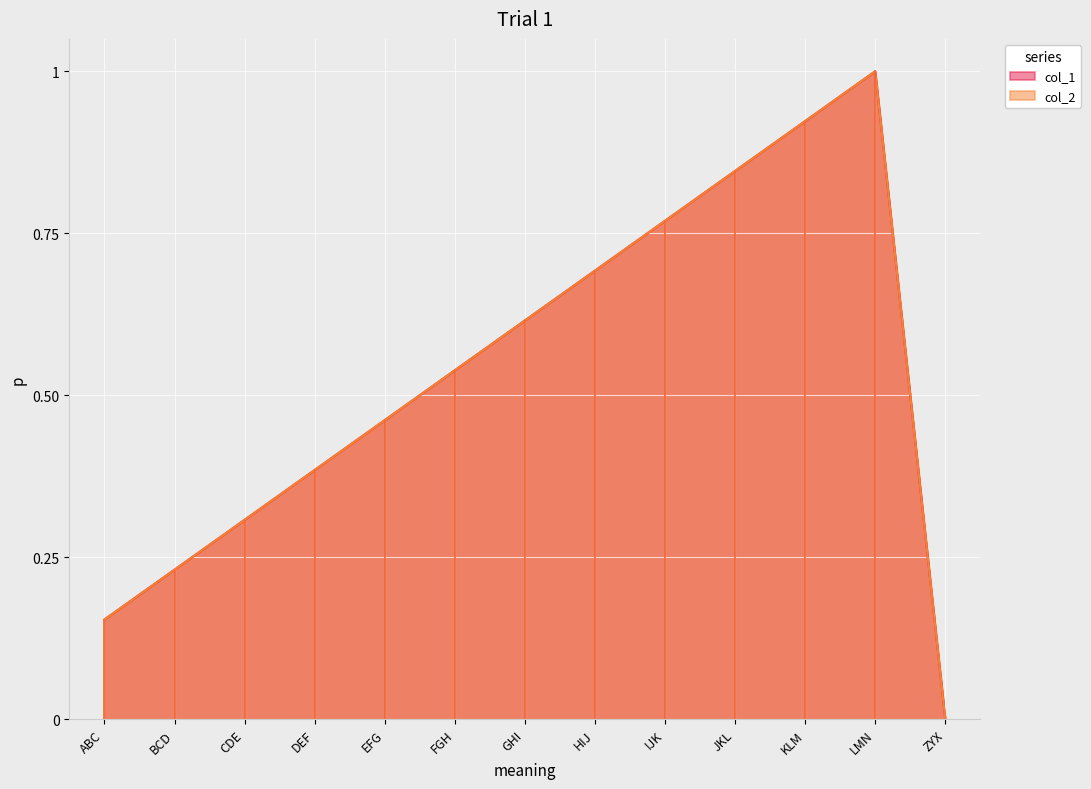

Between ZYX and JKL, which is larger?

JKL